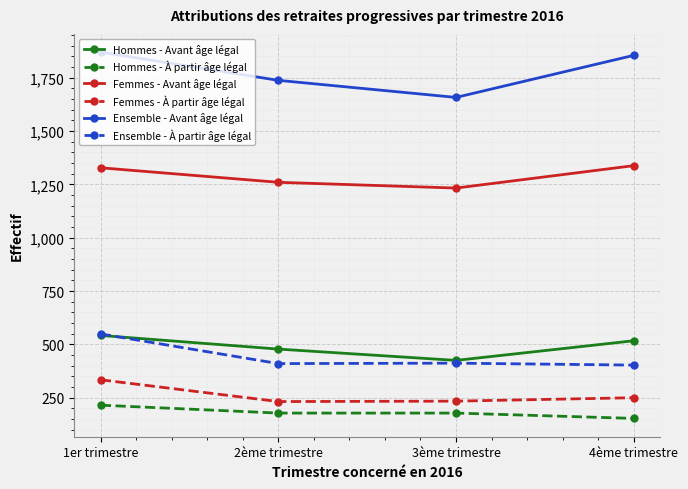

How many lines are shown in the chart?

6